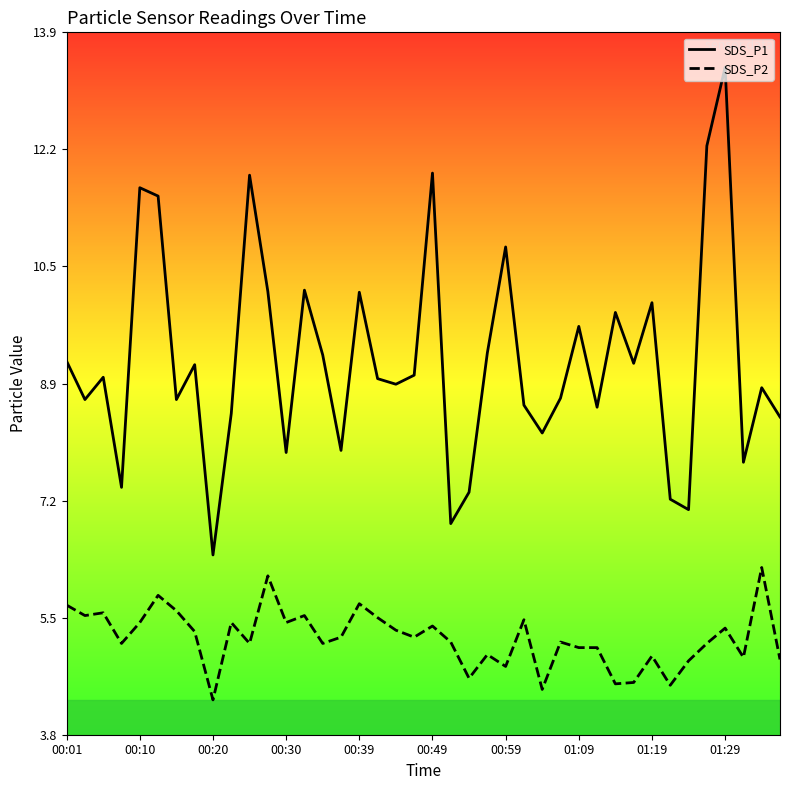

What is the difference between the maximum and minimum values in the SDS_P1 series?

7.0